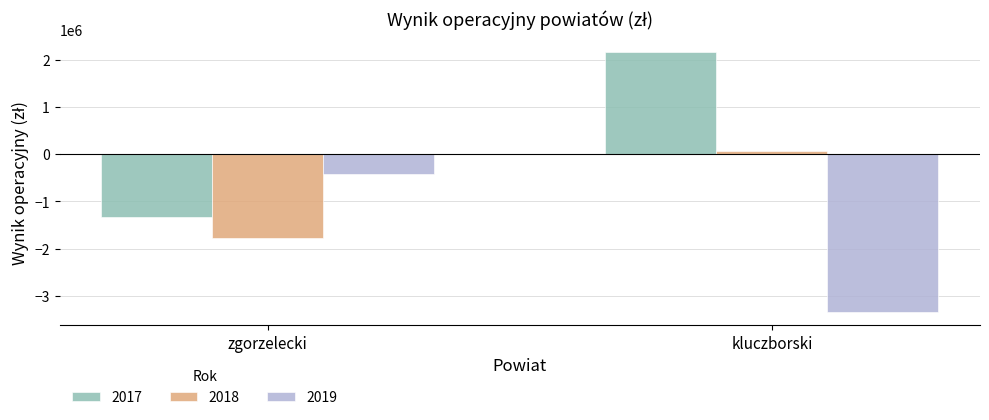

What is the label of the 2nd bar from the right?

zgorzelecki